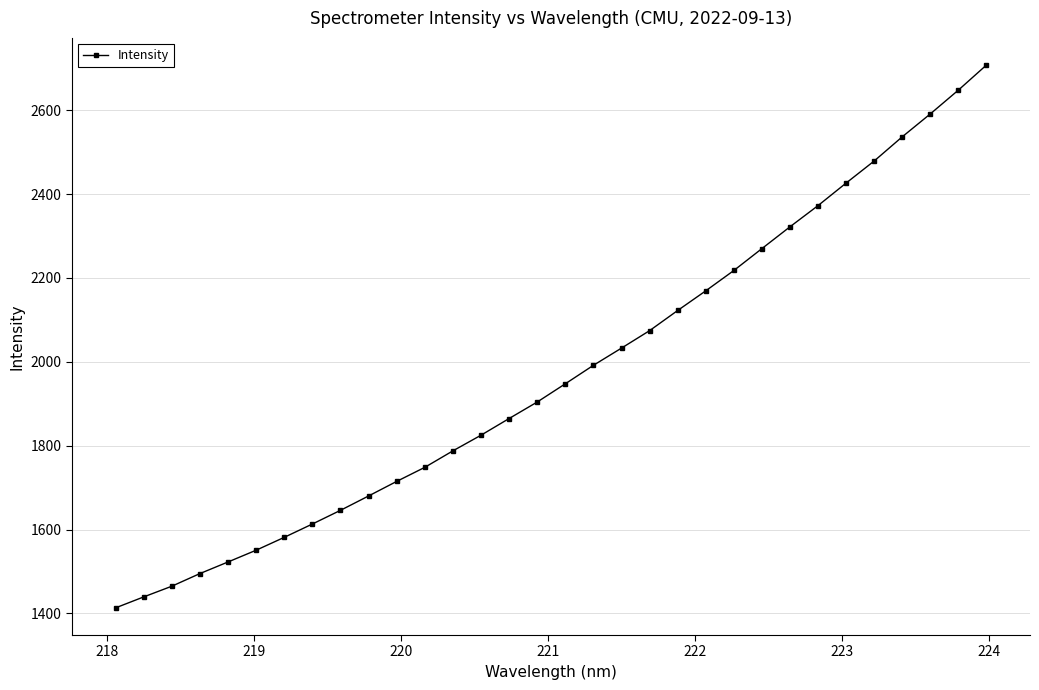

Reading left to right, extract all data points from this chart.

1413.3	1439.5	1465.0	1495.1	1522.8	1550.9	1581.5	1613.3	1646.0	1680.2	1715.0	1748.5	1787.8	1825.1	1864.9	1904.2	1947.7	1991.7	2032.7	2074.4	2122.4	2169.3	2217.8	2270.0	2322.0	2372.6	2426.3	2478.9	2536.6	2591.2	2647.9	2707.7